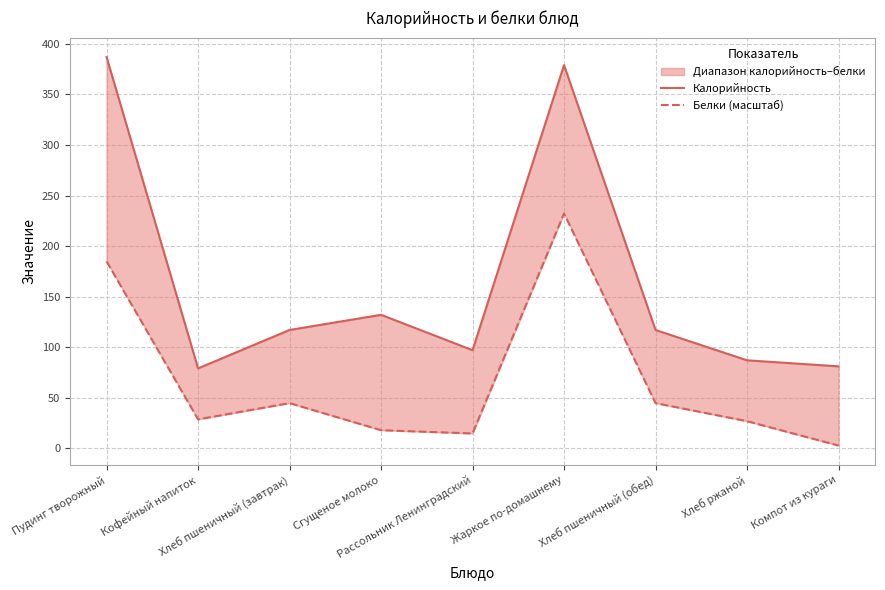

In Белки (масштаб), how many points are lower than both neighbors (excluding endpoints)?

2